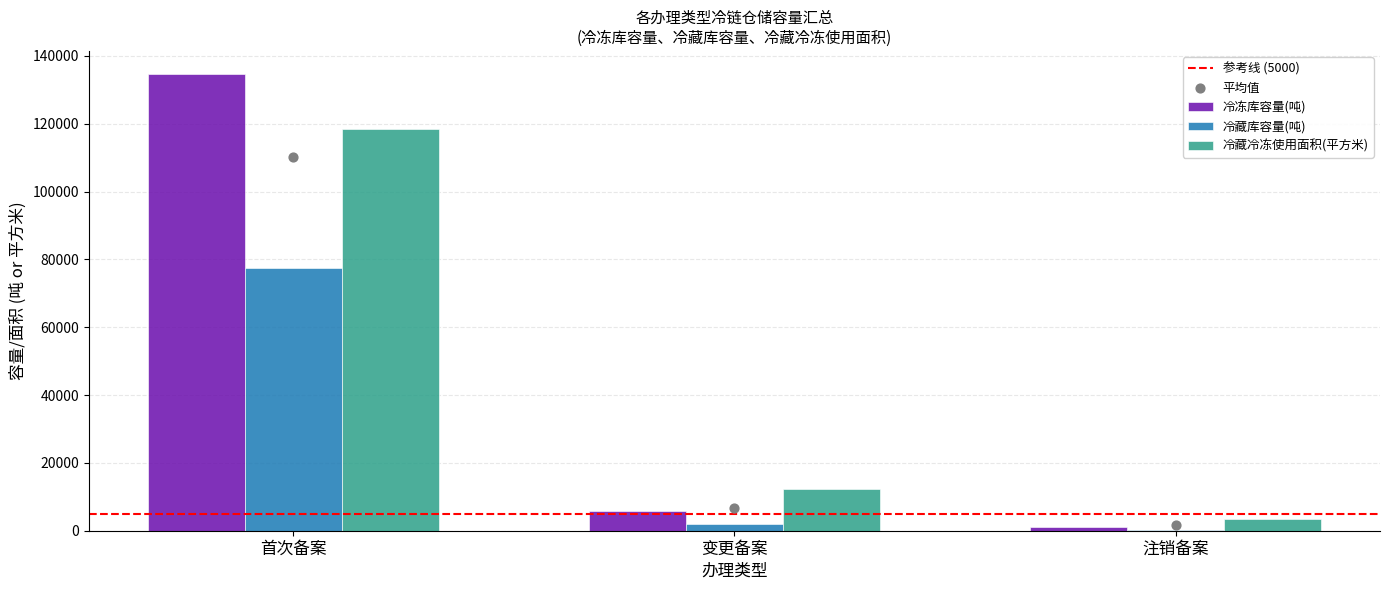

What is the total value across all series at 注销备案_2?

4206.0